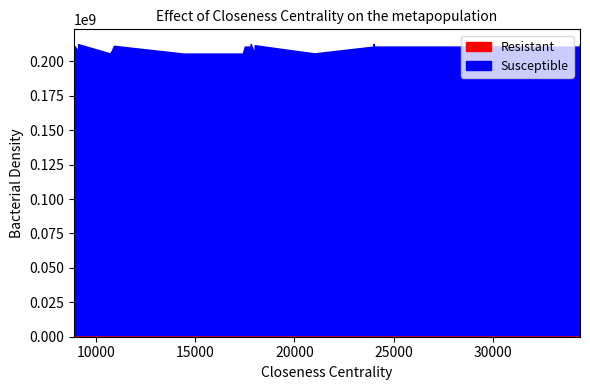

What is the approximate value of Resistant at 24000, to the nearest 5?

1197060